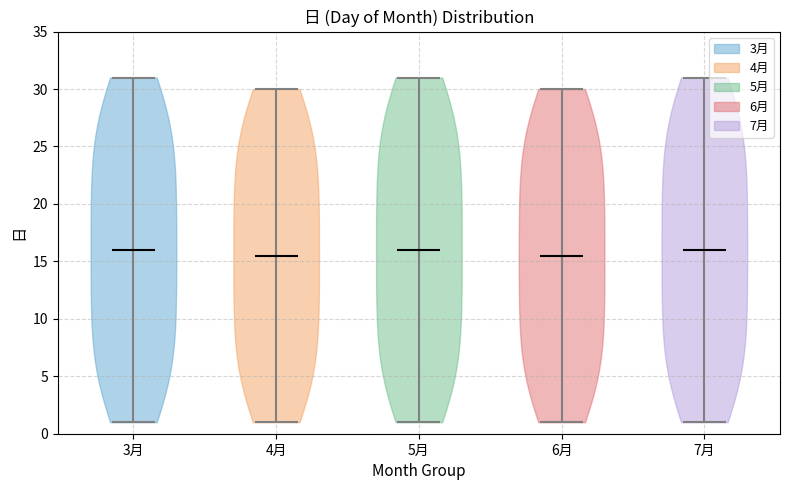

Reading left to right, read every violin against the y-axis: where its median line is, and the lowest and highest points it reaches. The values are not printed on the chart, so give them approximately, as read against the axis.

3月: median line 16.0, lowest point 1.0, highest point 31.0
4月: median line 15.5, lowest point 1.0, highest point 30.0
5月: median line 16.0, lowest point 1.0, highest point 31.0
6月: median line 15.5, lowest point 1.0, highest point 30.0
7月: median line 16.0, lowest point 1.0, highest point 31.0